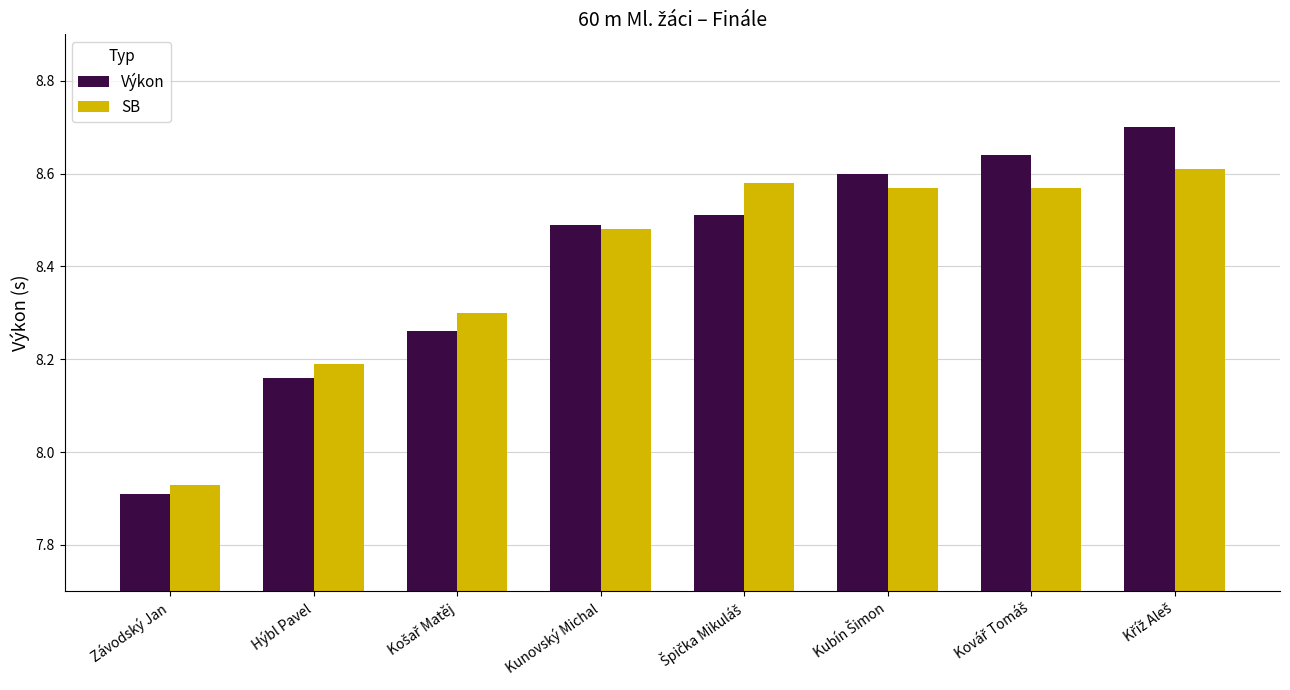

What position from the left is Hýbl Pavel?

2